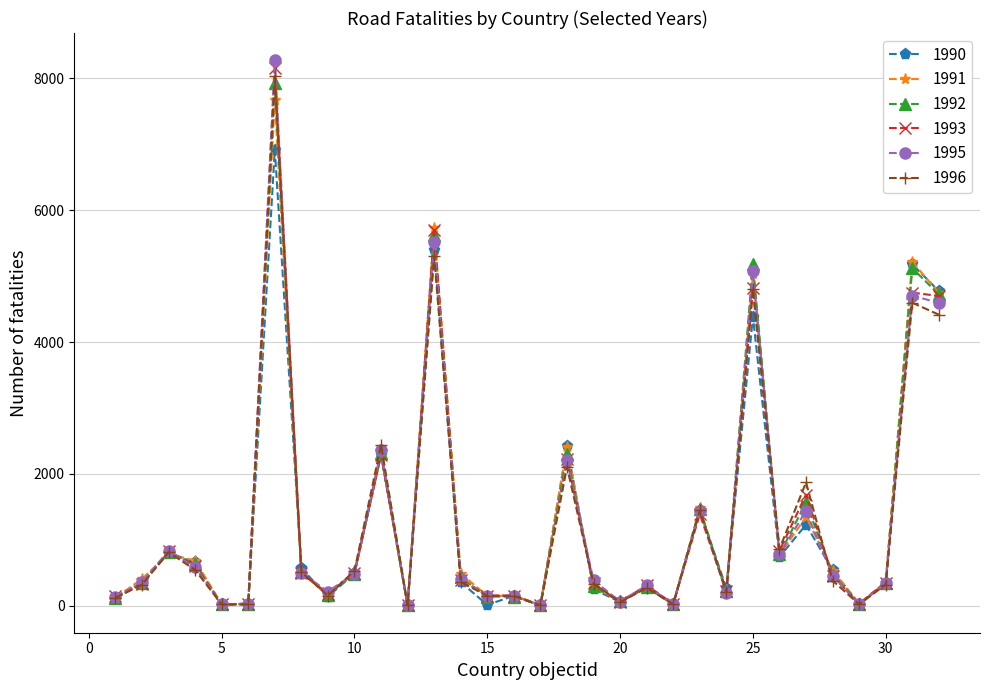

What is the highest value of the 1991 series?

7666